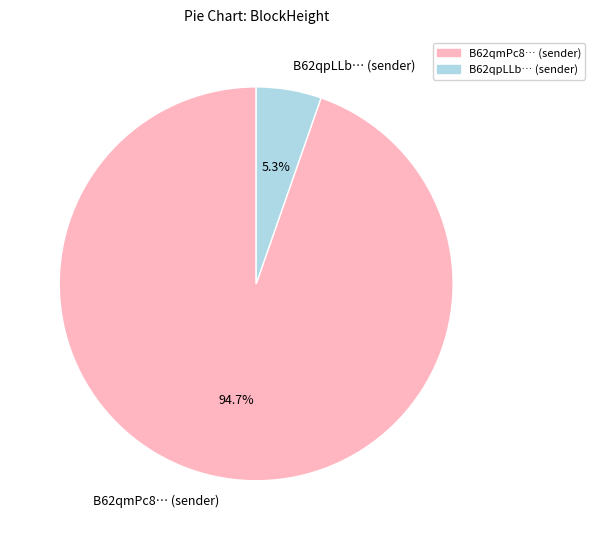

Rank the categories by value from lowest to highest.

B62qpLLb… (sender), B62qmPc8… (sender)